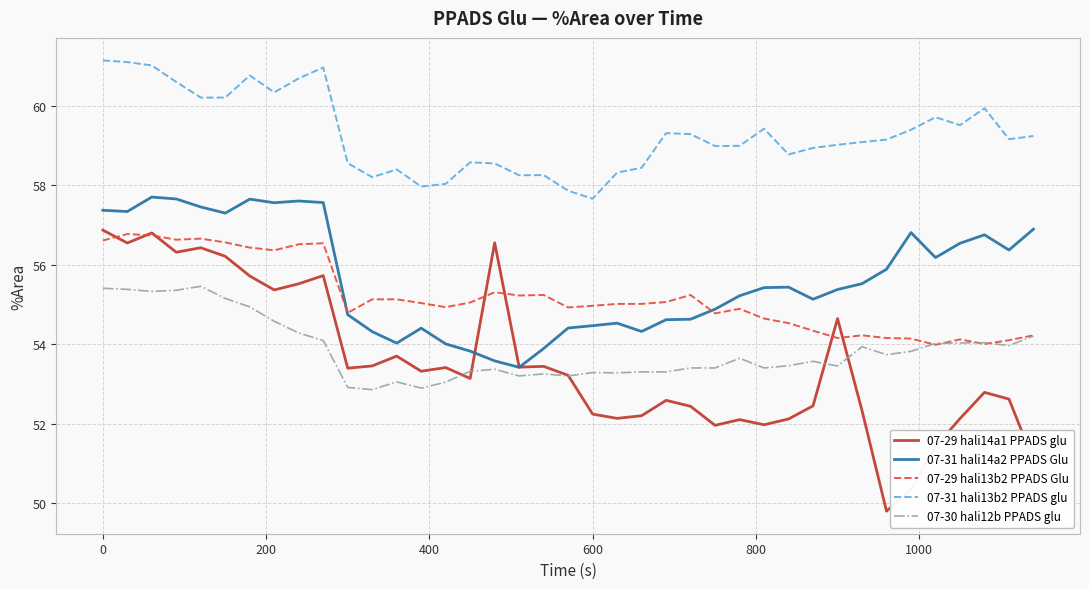

True or false: 07-31 hali13b2 PPADS glu and 07-29 hali13b2 PPADS Glu cross at least once.

False